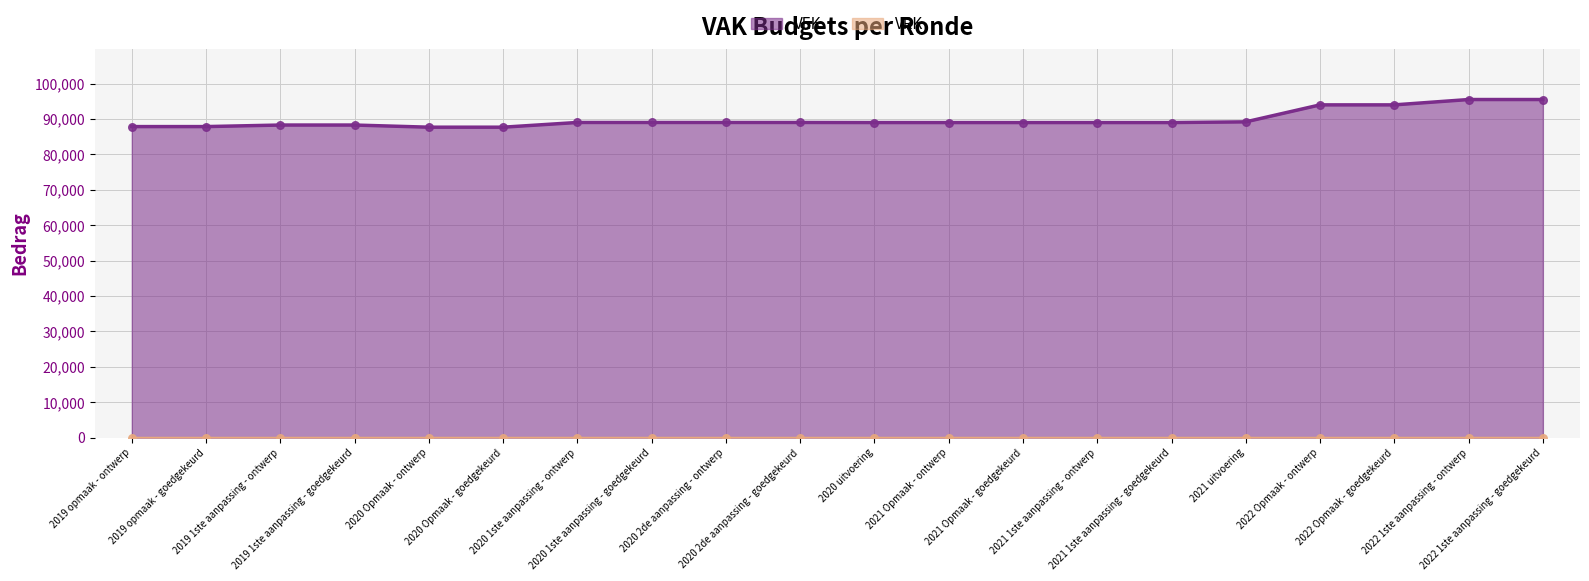

Which has a higher value, 2019 opmaak - goedgekeurd or 2022 1ste aanpassing - ontwerp?

2022 1ste aanpassing - ontwerp